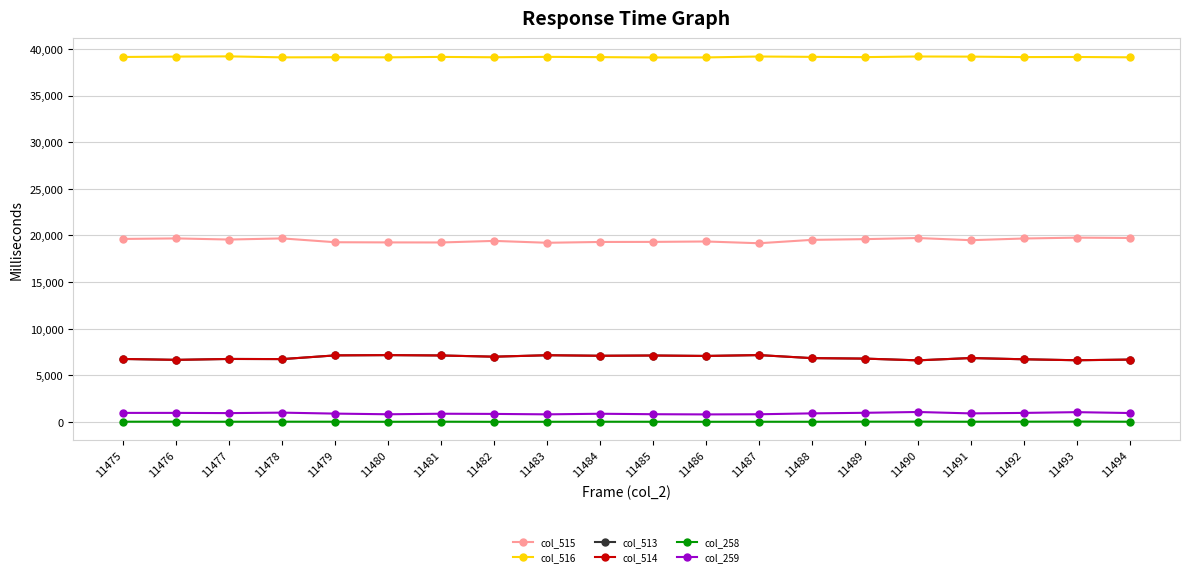

At how many categories does at least one series exceed 21639?

20